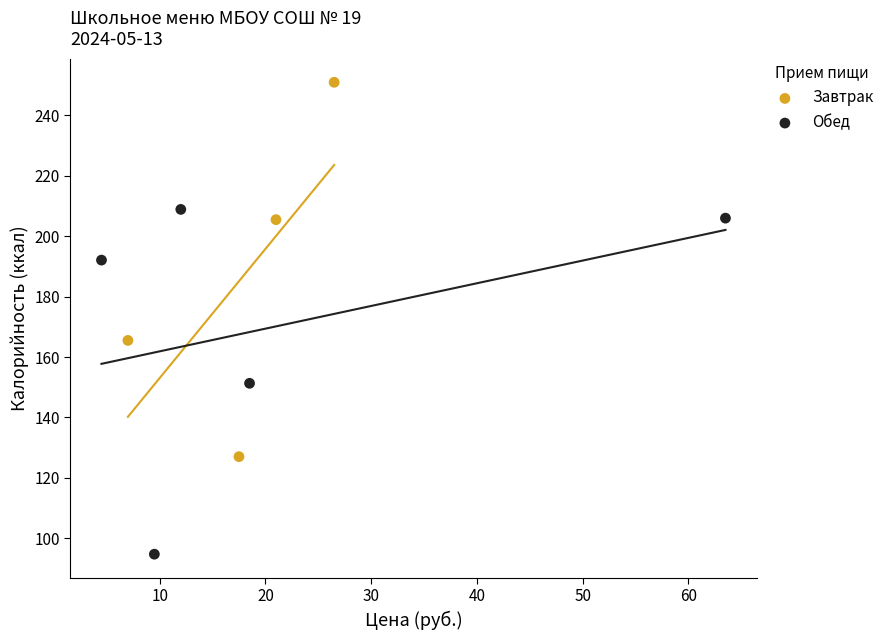

Which series contains the highest Y value?

Завтрак